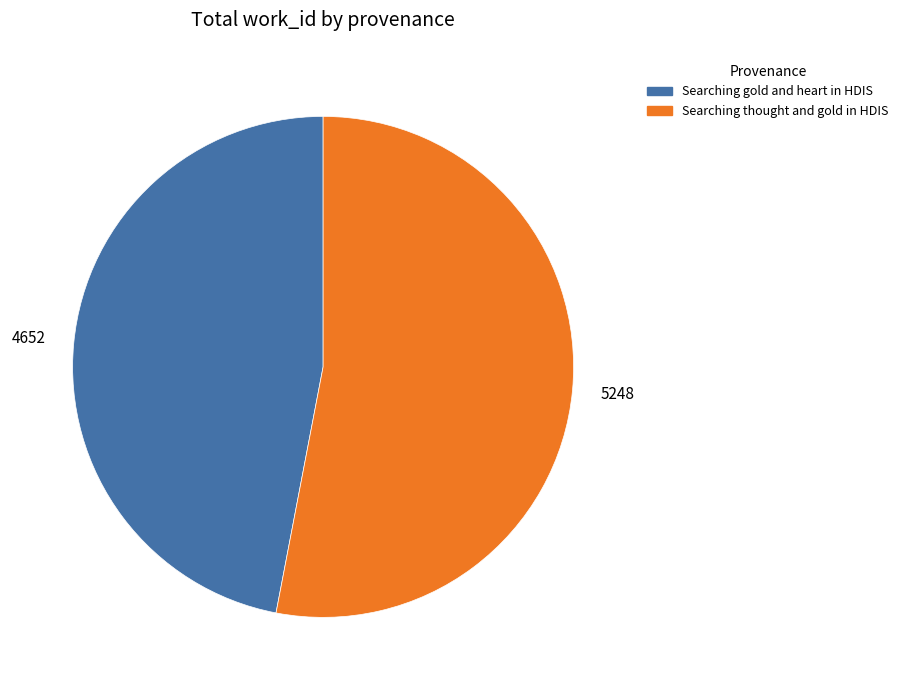

Count the number of slices in the pie.

2